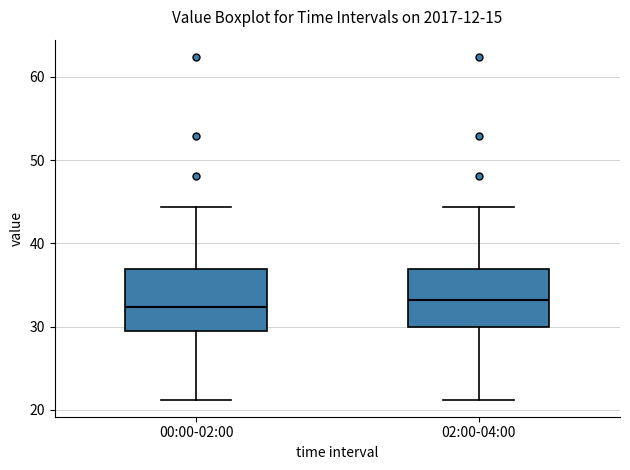

Reading left to right, transcribe this box plot: for each box, give where its median line is, the range the box spans, and where its two whiskers end, as read against the y-axis. The values are not printed on the chart, so give them approximately, as read against the axis.

00:00-02:00: median 32, box 29 to 37, whiskers 21 to 44
02:00-04:00: median 33, box 30 to 37, whiskers 21 to 44